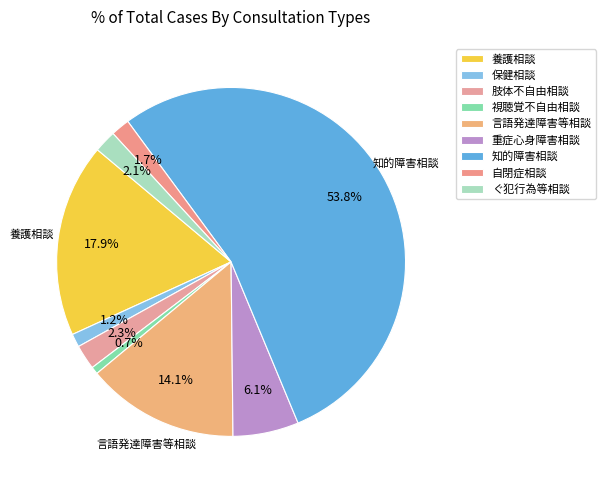

To the nearest percent, what is the difference between the largest and smallest slice percentages?

53%